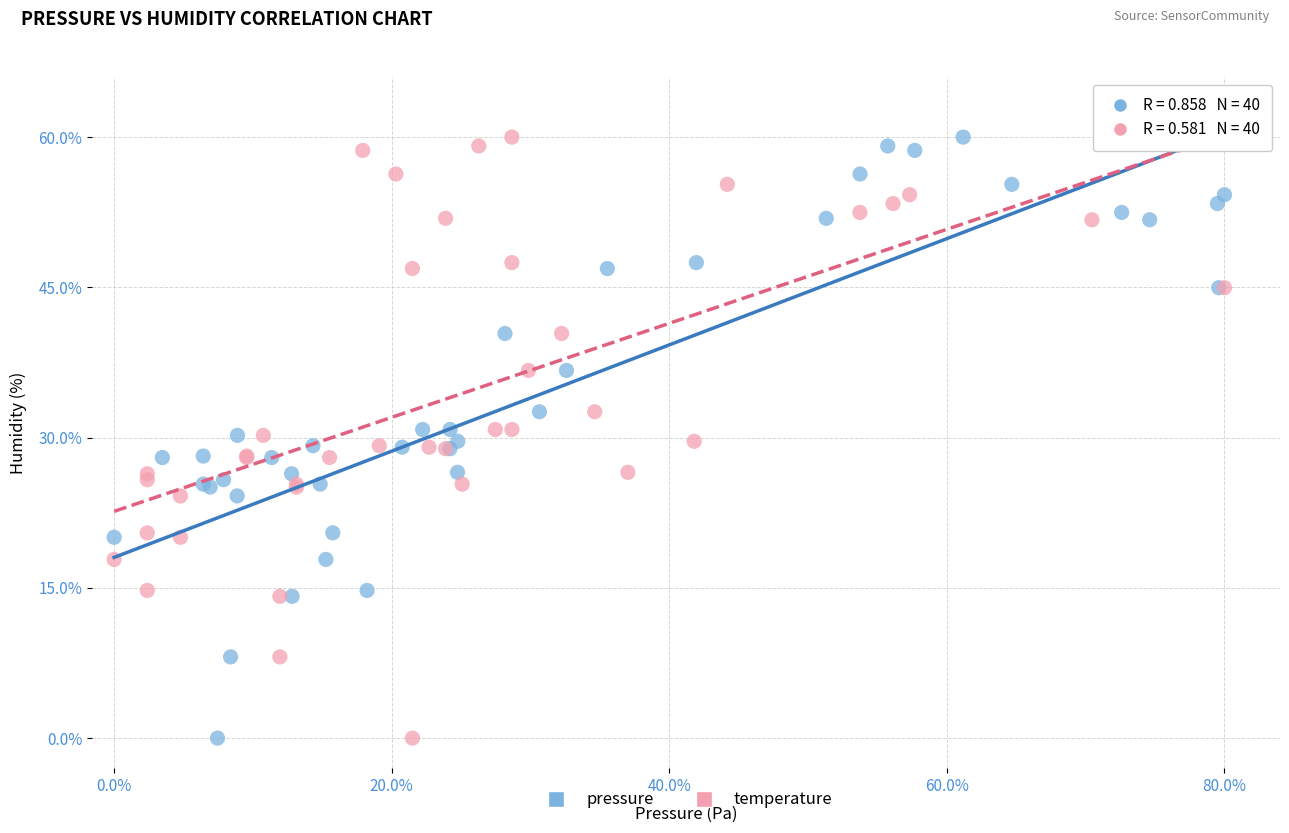

What are all the series names shown in the legend?

pressure, temperature